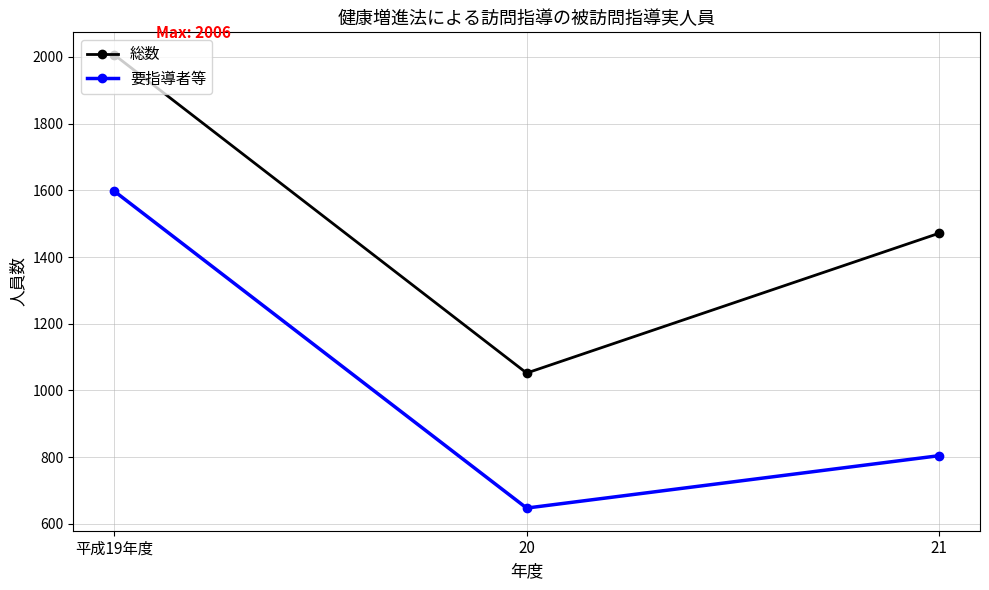

At 21, list the series in order from smallest to largest.

要指導者等, 総数